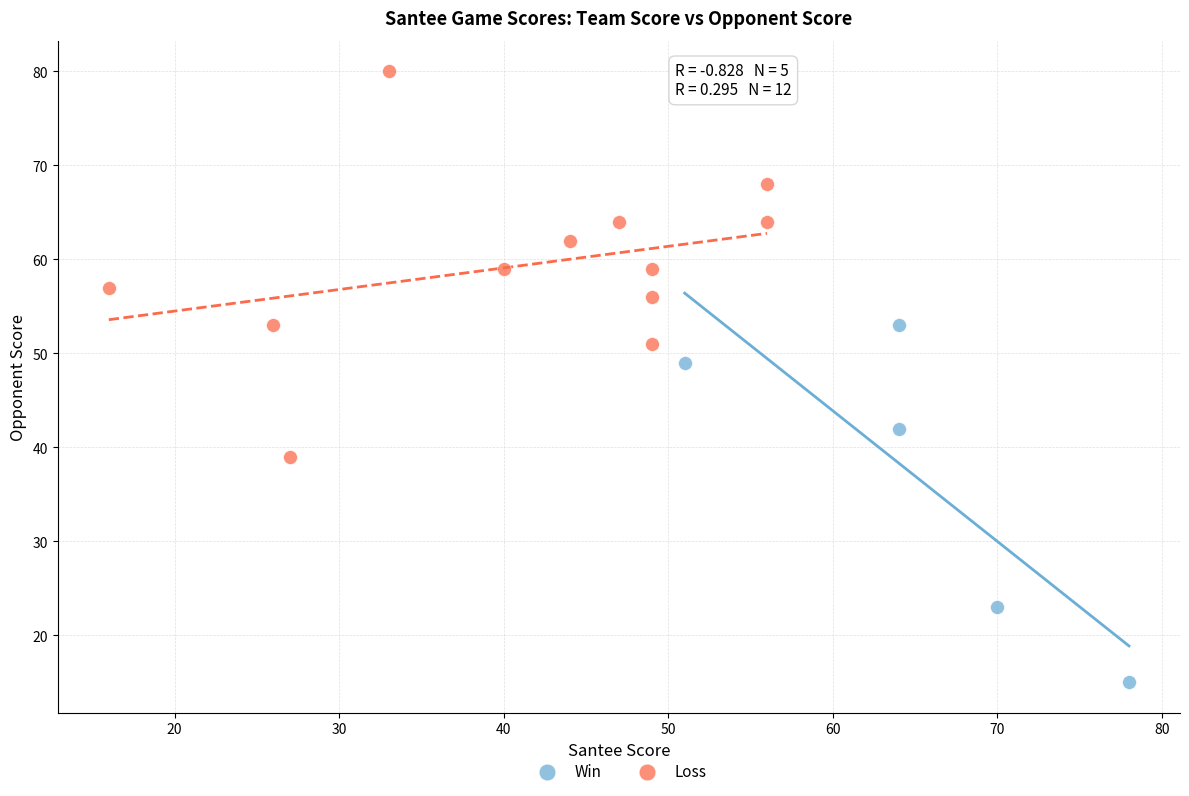

What are all the series names shown in the legend?

Win, Loss